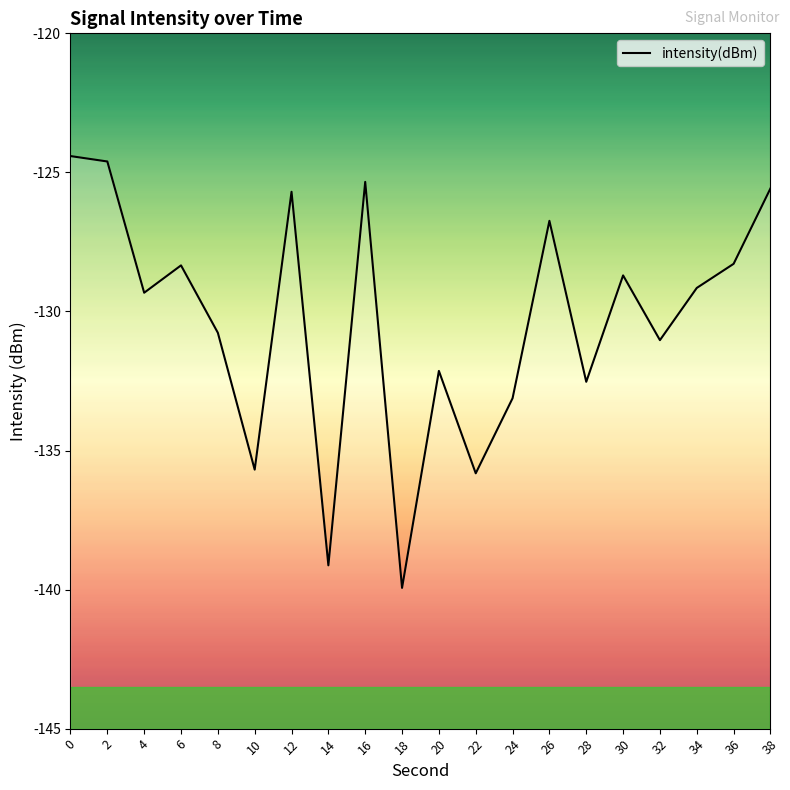

True or false: the data shows -129.3 at 4.

True